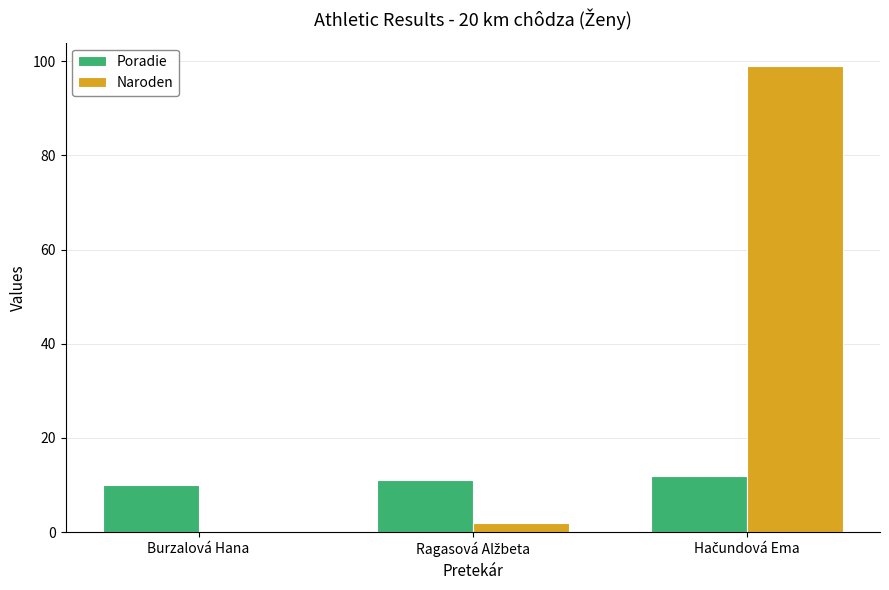

Reading right to left, what are all the values shown in this chart?

Poradie: 12	11	10
Naroden: 99	2	0